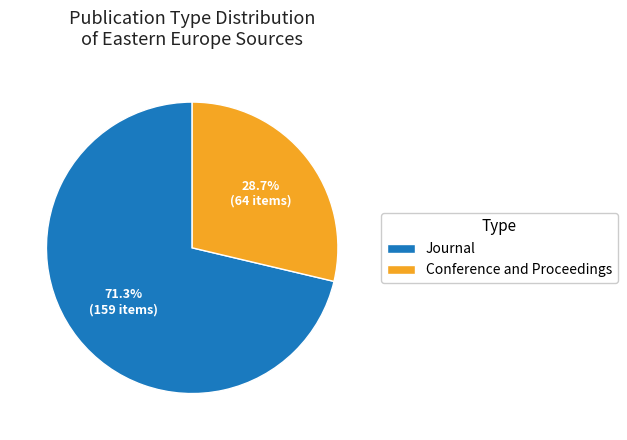

Which category has the biggest portion of the pie?

Journal